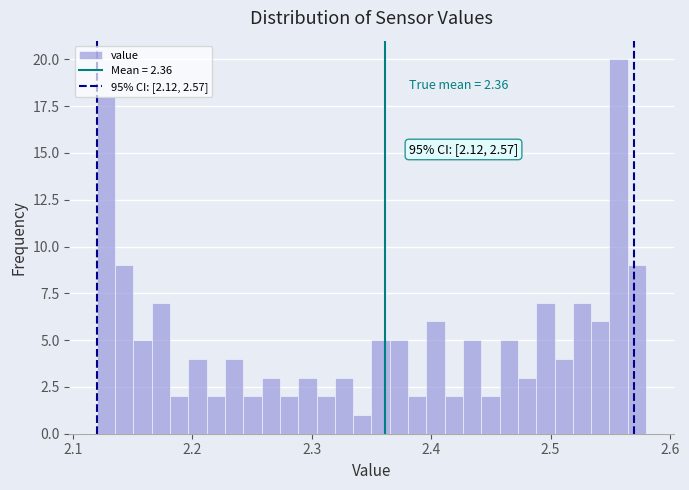

Around what value on the x-axis is the tallest bar? Give the approximate position of its centre, as read against the axis.

2.56